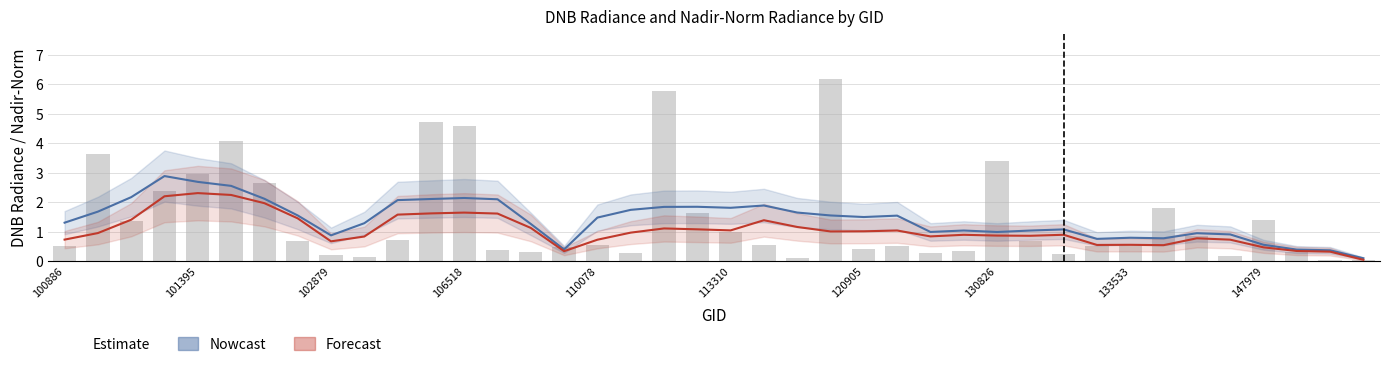

Reading left to right, extract all data points from this chart.

Nowcast: 1.3	1.7	2.2	2.9	2.7	2.6	2.1	1.6	0.9	1.3	2.1	2.1	2.1	2.1	1.3	0.4	1.5	1.7	1.8	1.8	1.8	1.9	1.6	1.6	1.5	1.5	1.0	1.0	1.0	1.0	1.1	0.8	0.8	0.8	0.9	0.9	0.6	0.4	0.4	0.1
Forecast: 0.7	1.0	1.4	2.2	2.3	2.2	2.0	1.5	0.7	0.8	1.6	1.6	1.6	1.6	1.1	0.3	0.7	1.0	1.1	1.1	1.0	1.4	1.2	1.0	1.0	1.0	0.8	0.9	0.9	0.9	0.9	0.6	0.6	0.5	0.8	0.7	0.5	0.3	0.3	0.0